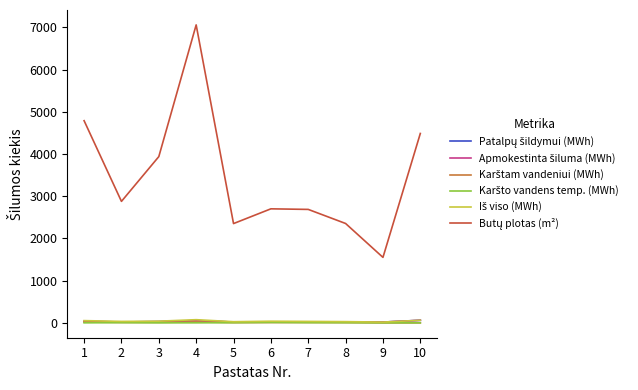

Reading left to right, transcribe all the data shown in this chart.

Patalpų šildymui (MWh): 1=33.7	2=20.6	3=28.9	4=53.0	5=18.3	6=21.0	7=21.2	8=19.2	9=17.6	10=60.3
Apmokestinta šiluma (MWh): 1=33.7	2=20.6	3=28.9	4=53.0	5=18.3	6=21.0	7=21.2	8=19.2	9=17.6	10=60.3
Karštam vandeniui (MWh): 1=18.6	2=9.4	3=10.2	4=21.2	5=5.3	6=7.4	7=8.3	8=5.9	9=0.0	10=0.0
Karšto vandens temp. (MWh): 1=0.0	2=3.8	3=0.0	4=0.0	5=3.2	6=9.6	7=4.2	8=3.2	9=0.0	10=0.0
Iš viso (MWh): 1=52.3	2=33.7	3=39.1	4=74.2	5=26.8	6=38.1	7=33.6	8=28.3	9=17.6	10=60.3
Butų plotas (m²): 1=4787.4	2=2876.4	3=3936.7	4=7056.5	5=2350.7	6=2700.0	7=2686.3	8=2352.7	9=1550.0	10=4485.0